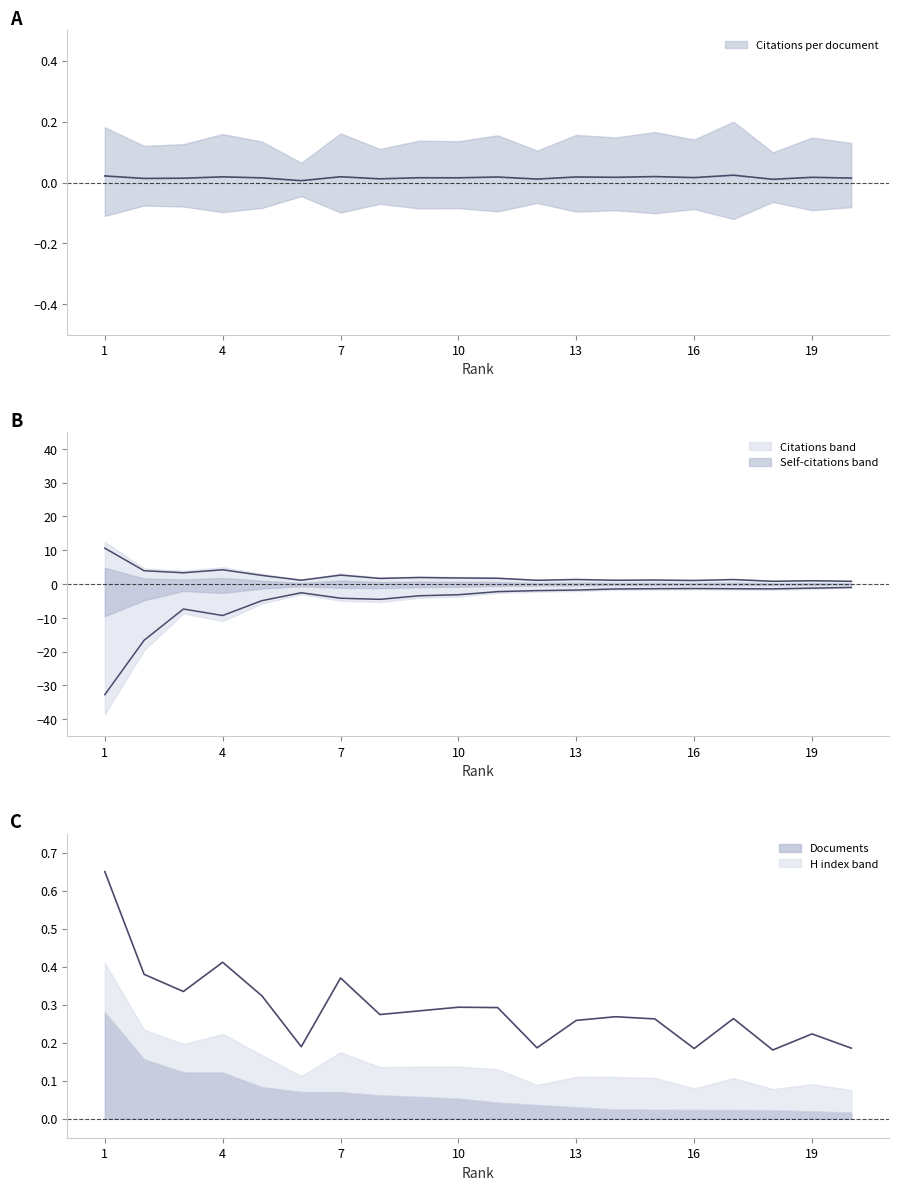

Which label corresponds to the smallest value in the chart?

1